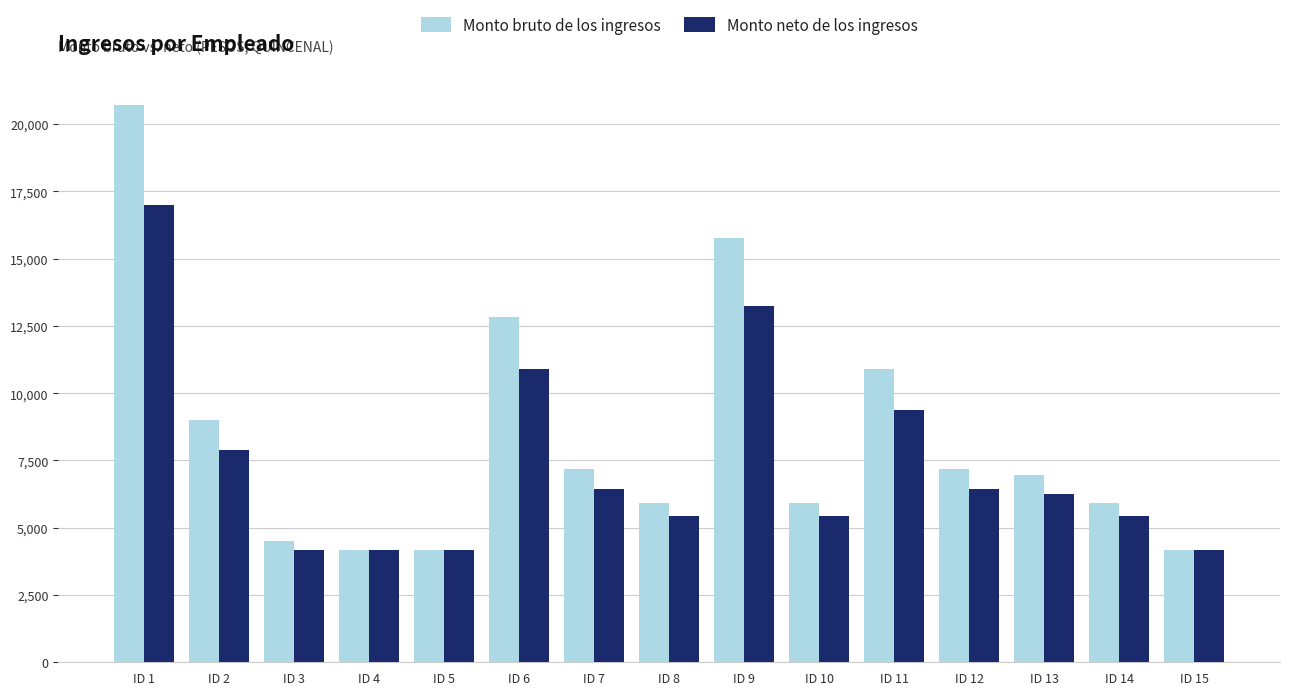

What are all the series names shown in the legend?

Monto bruto de los ingresos, Monto neto de los ingresos